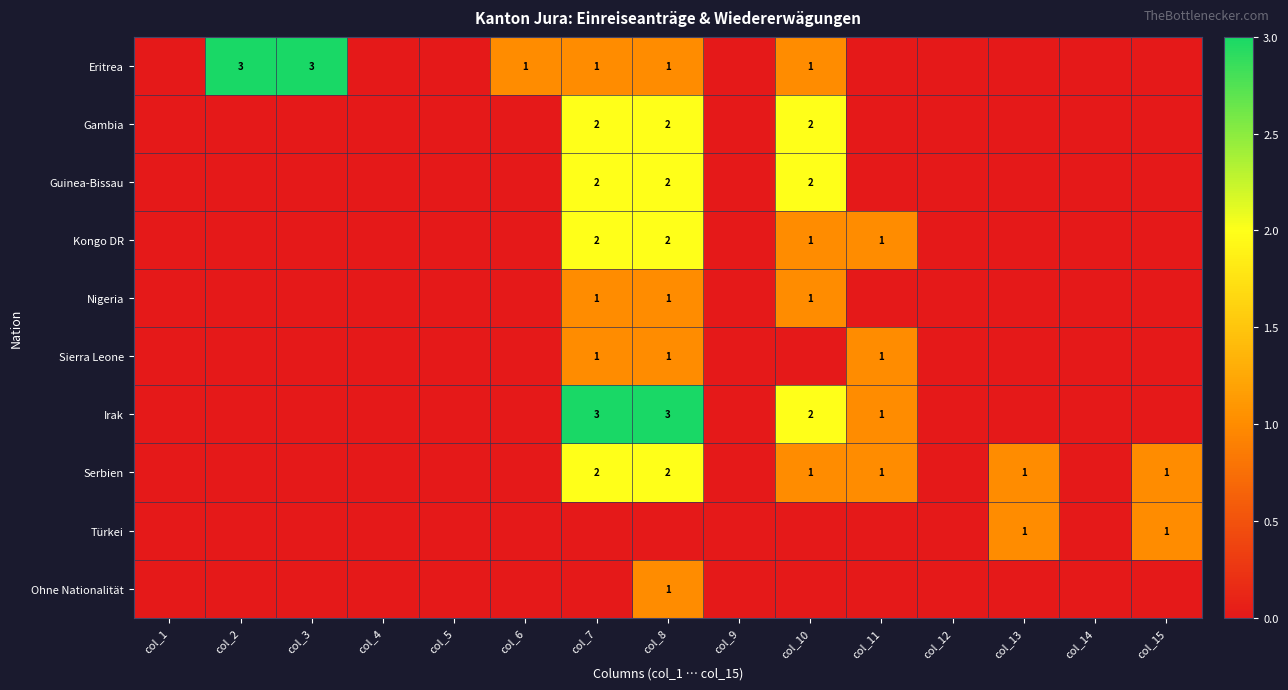

At which label is Ohne Nationalität closest to 0?

col_1